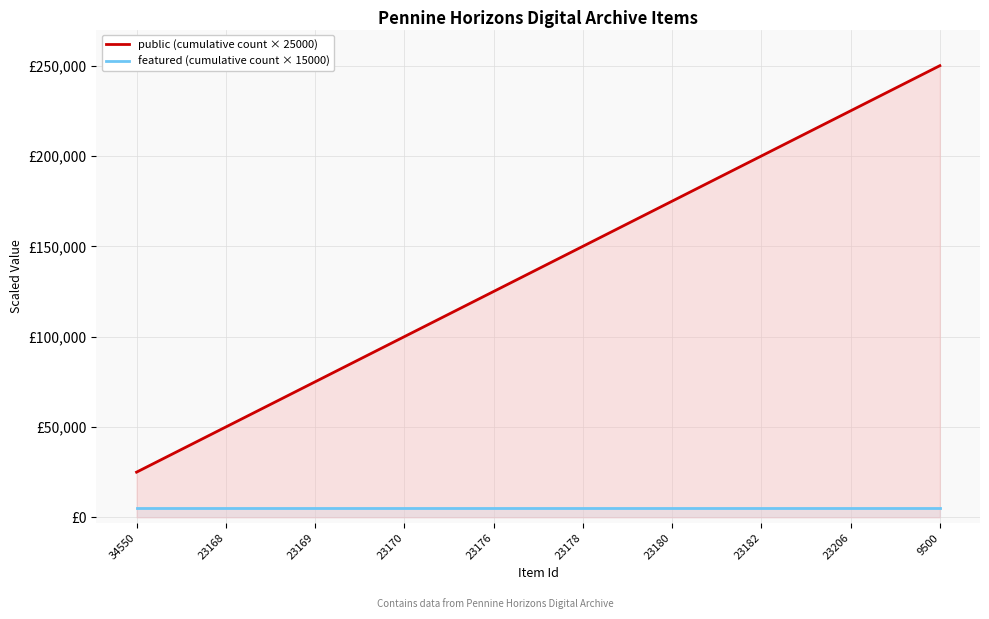

The featured (cumulative count × 15000) series shows 6920 at 23182. True or false?

False